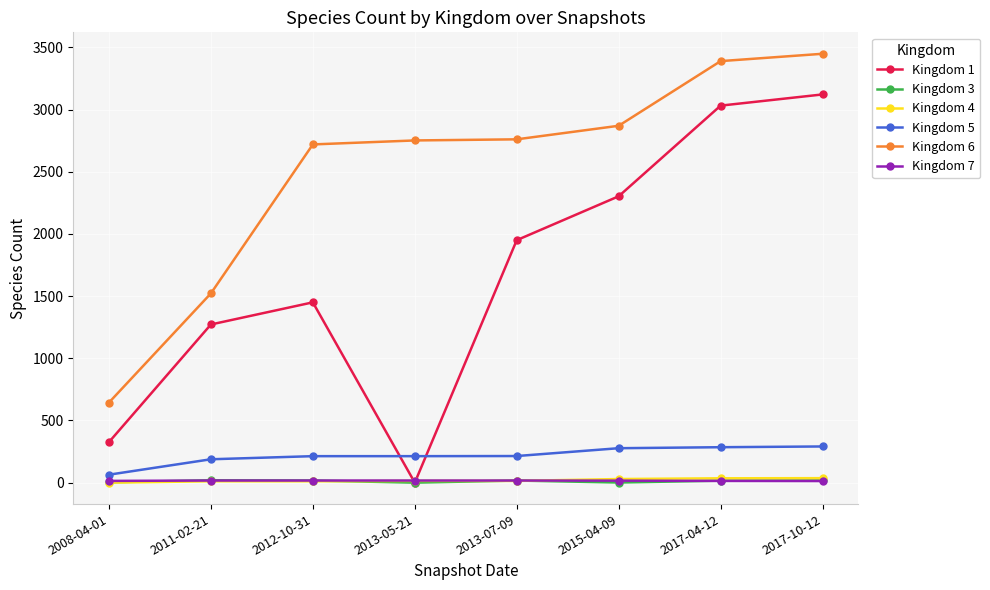

What is the label of the 6th point from the right?

2012-10-31